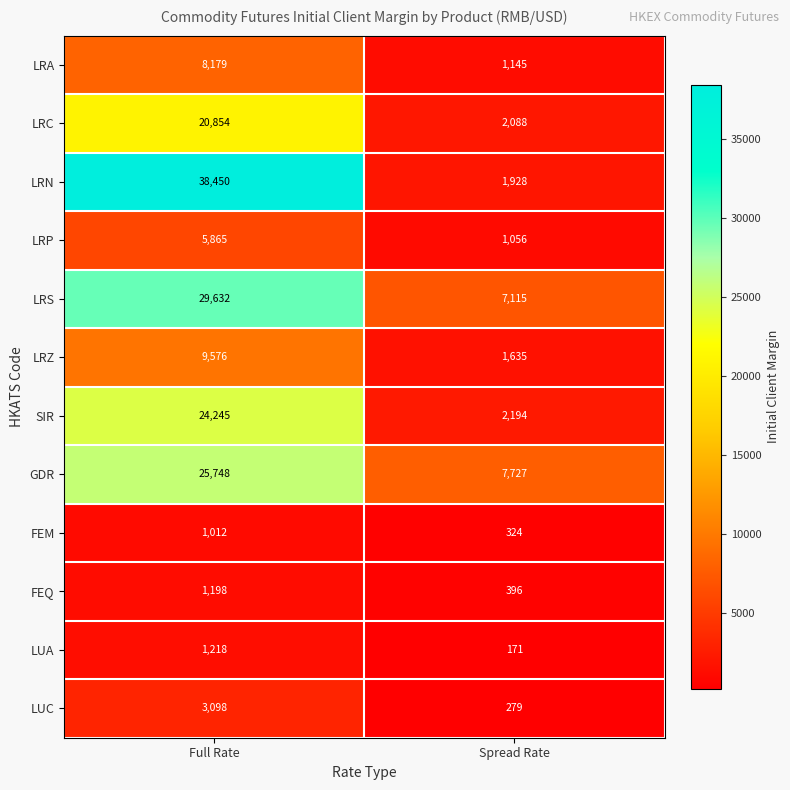

Rank the categories by LRC value from lowest to highest.

Spread Rate, Full Rate